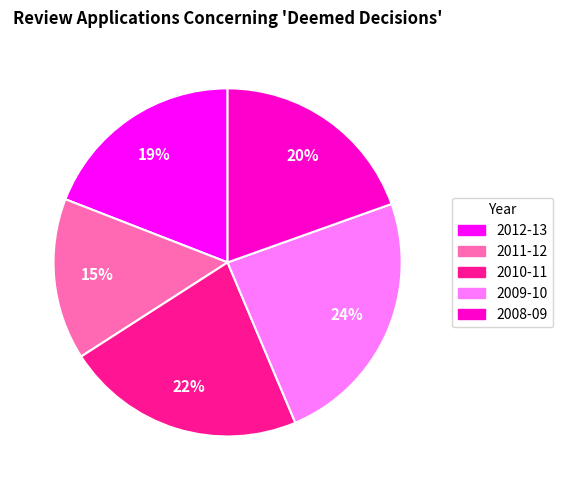

How many slices are in this pie chart?

5